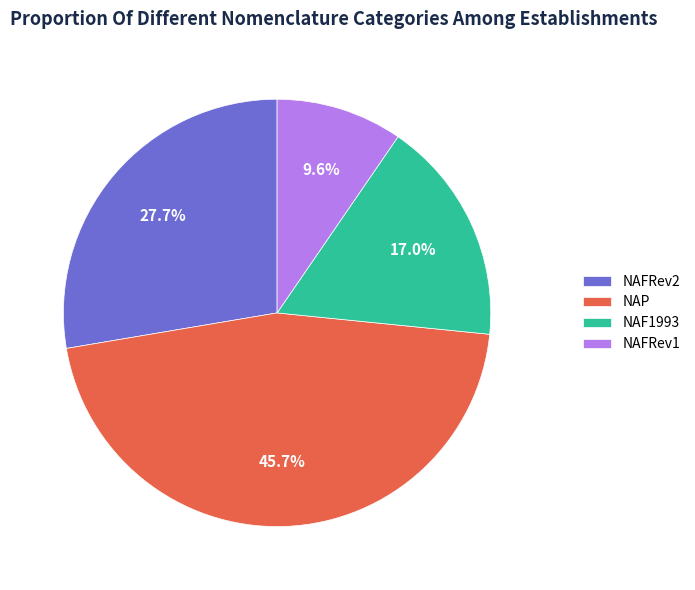

Which category has the biggest portion of the pie?

NAP